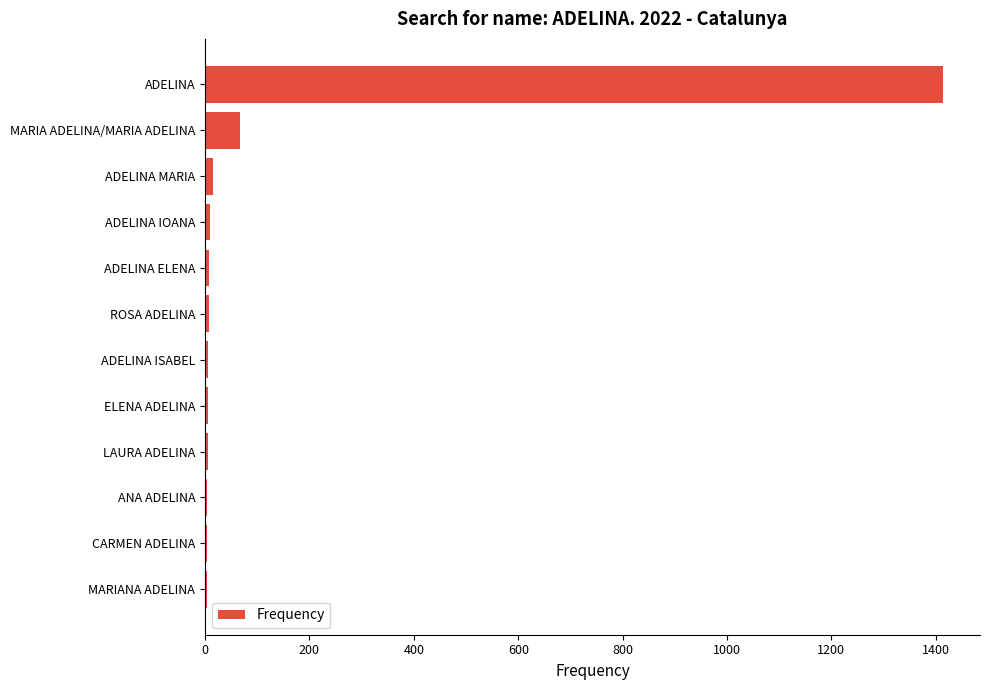

Which has a higher value, ROSA ADELINA or ADELINA?

ADELINA